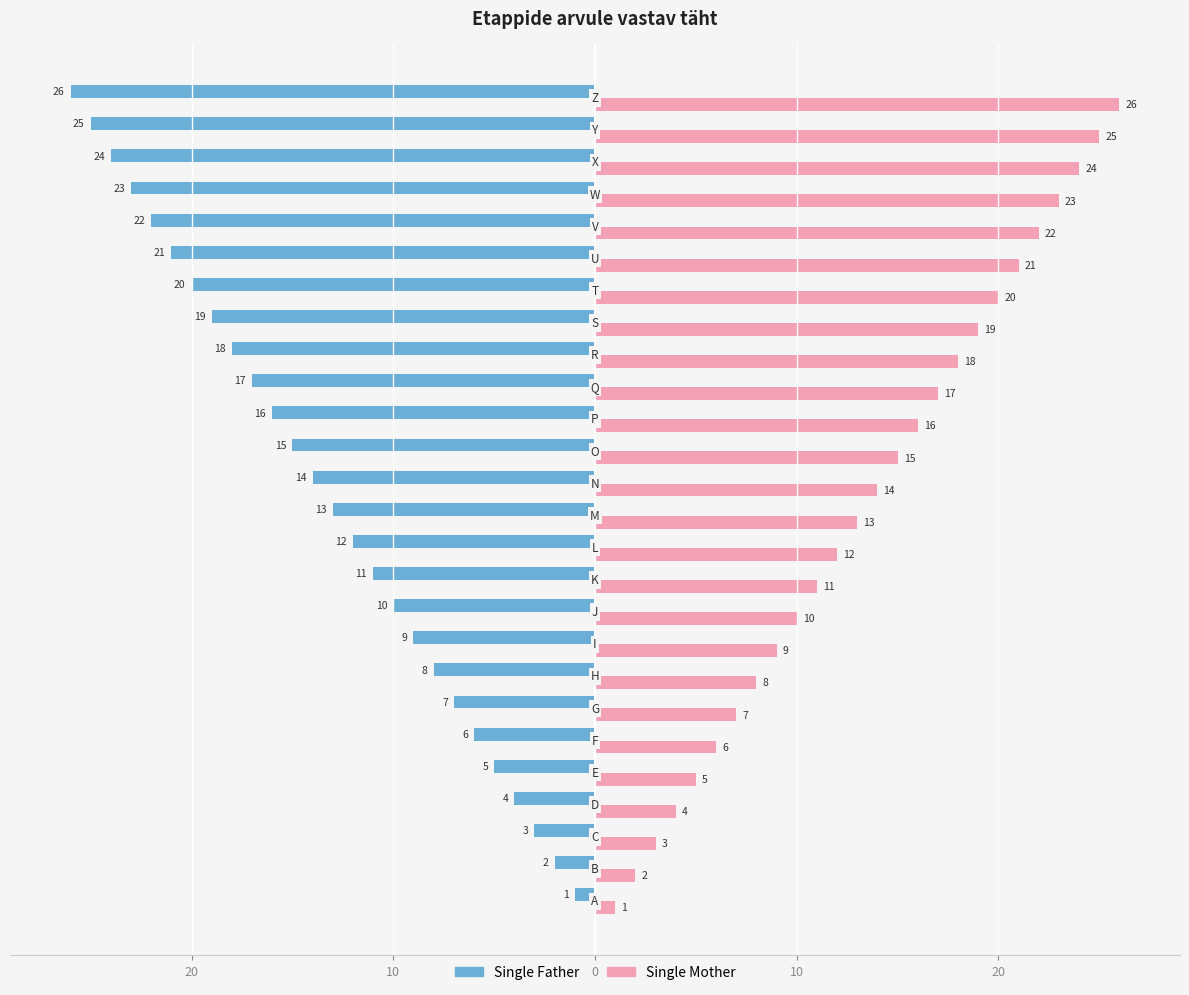

What are all the series names shown in the legend?

Single Father, Single Mother